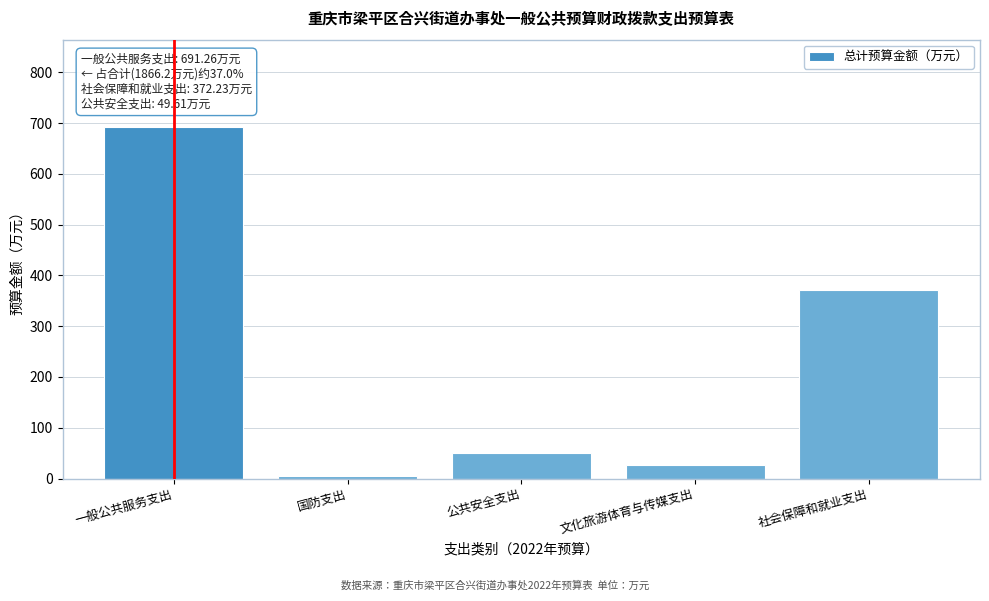

Reading left to right, what are all the values shown in this chart?

691.3	5.0	49.6	27.3	372.2